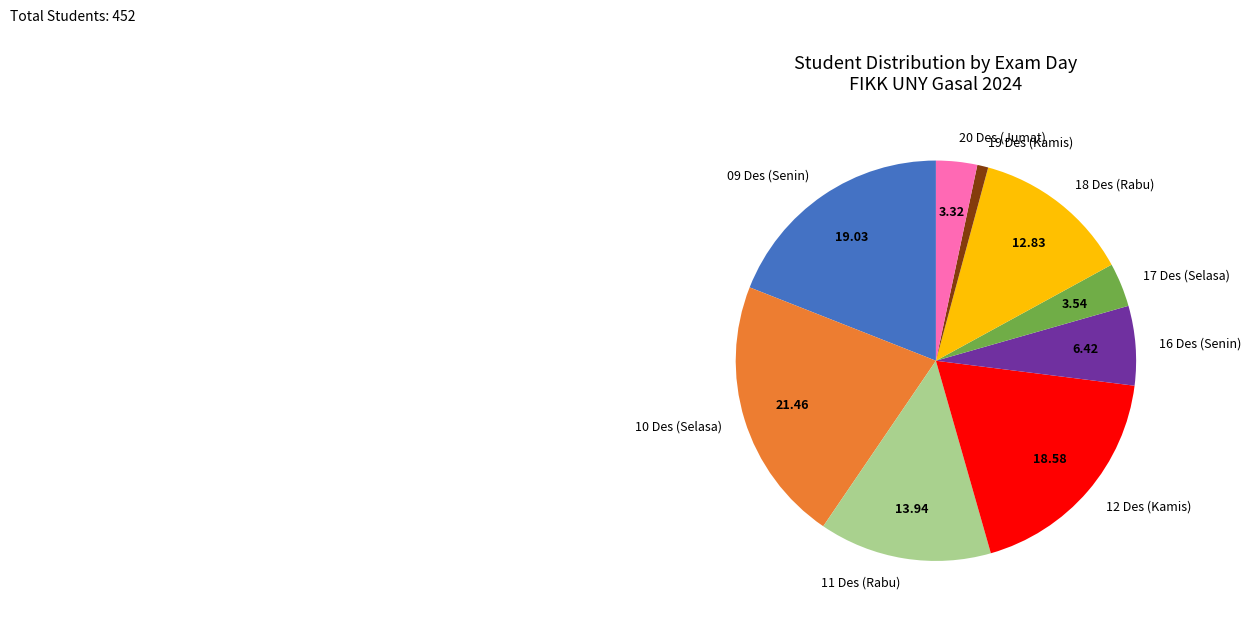

Which category has the biggest portion of the pie?

10 Des (Selasa)